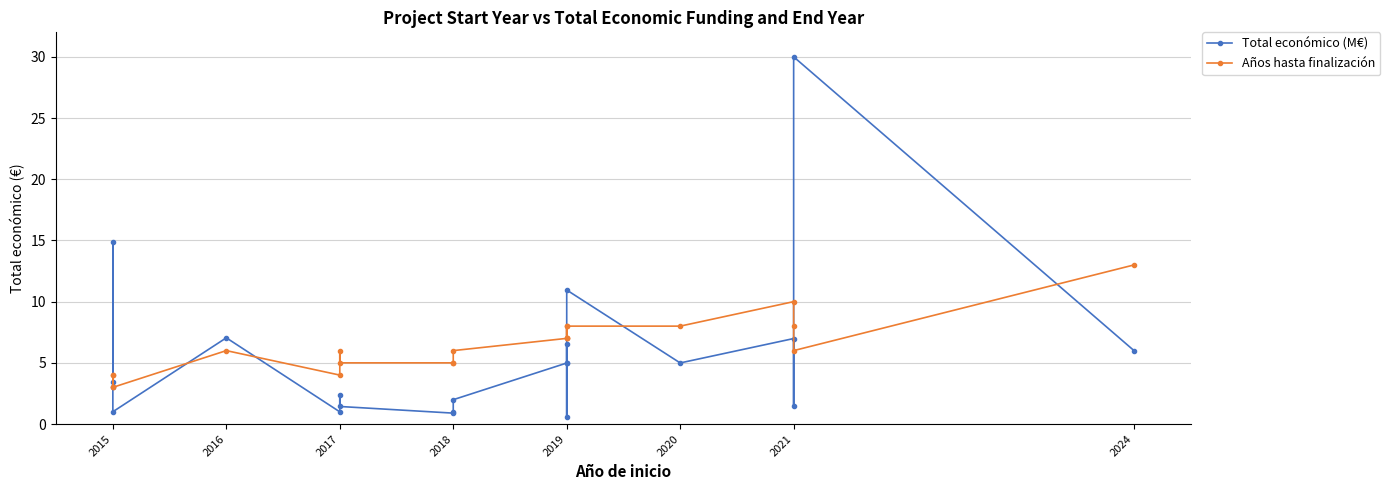

The Años hasta finalización series shows 1.2 at 2015. True or false?

False